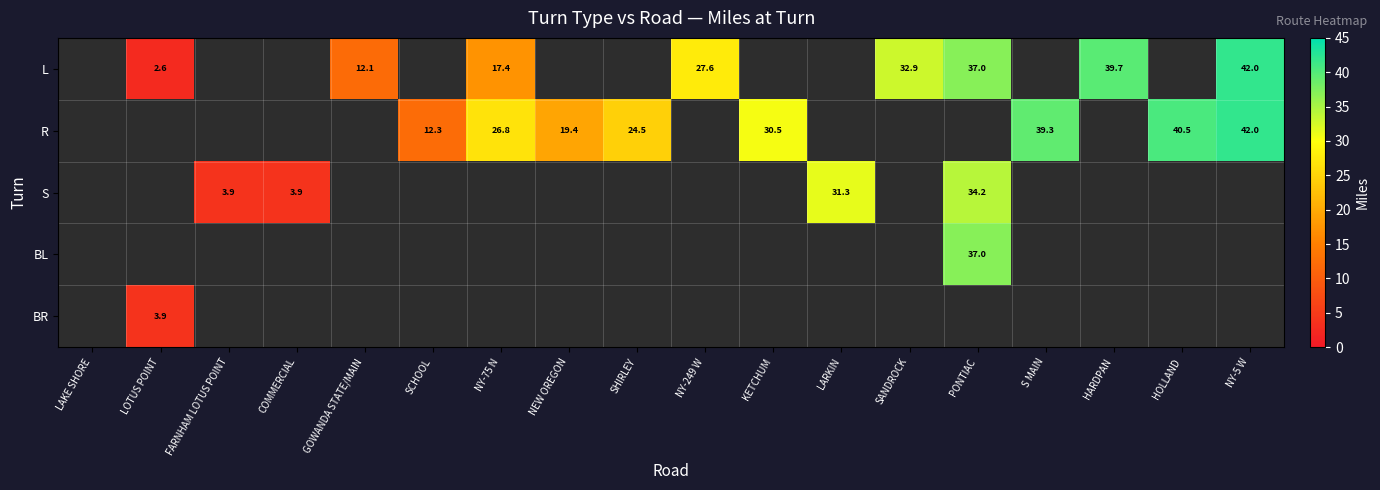

Which series has the largest range (max minus min)?

L